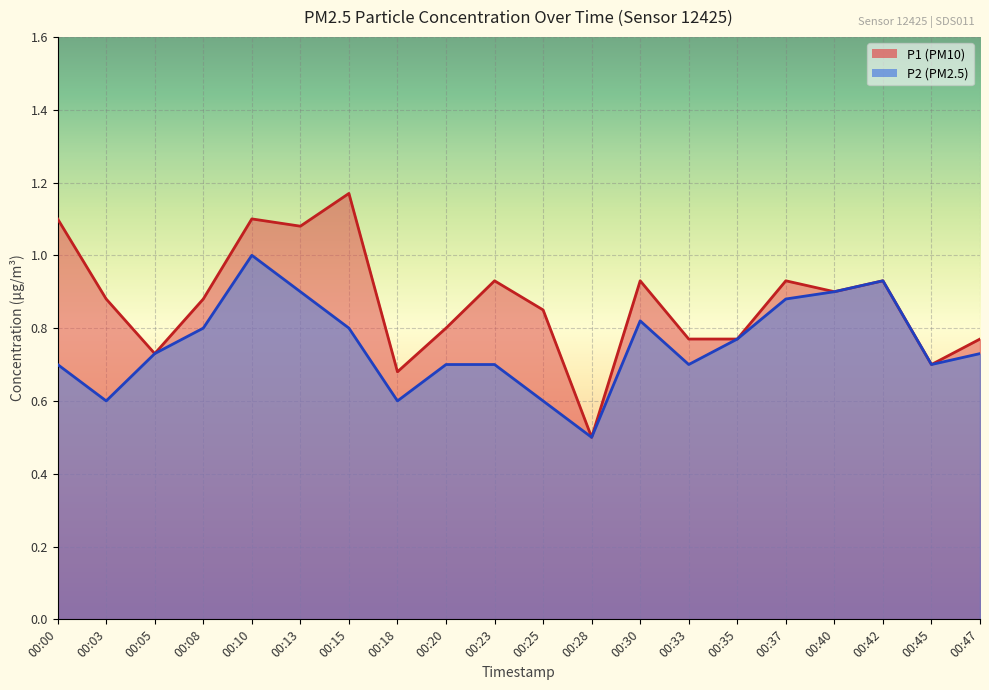

True or false: P1 has more than 1 interior local peaks.

True